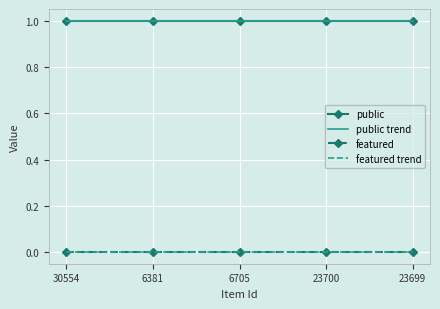

What is the lowest value of the public series?

1